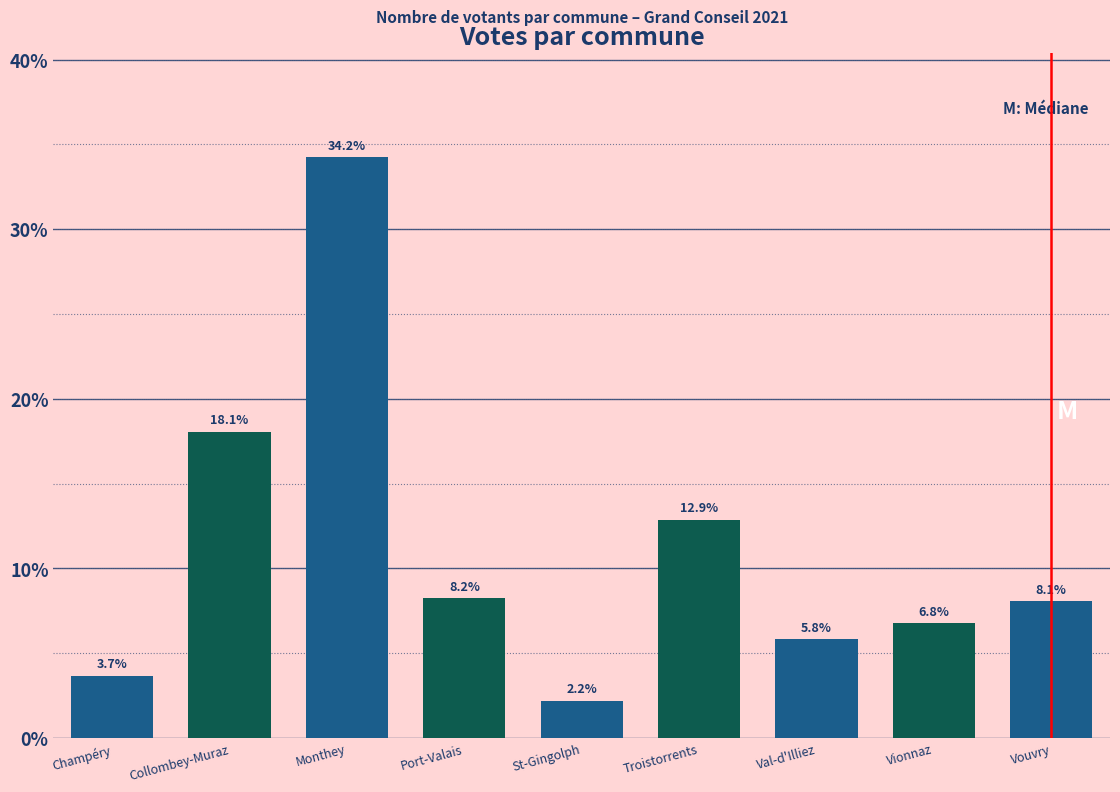

Reading left to right, what are all the values shown in this chart?

3.7	18.1	34.2	8.2	2.2	12.9	5.8	6.8	8.1